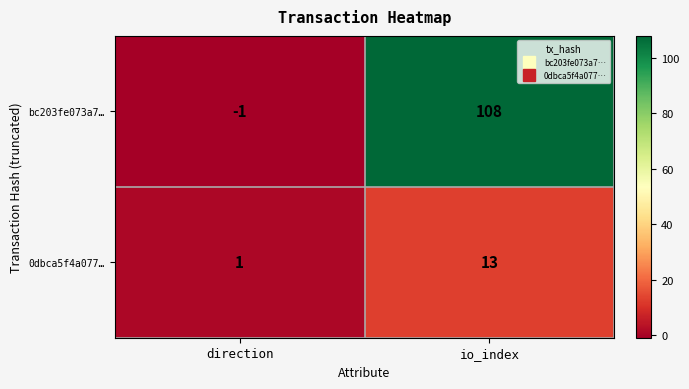

The value of 0dbca5f4a077… at io_index is 13. True or false?

True